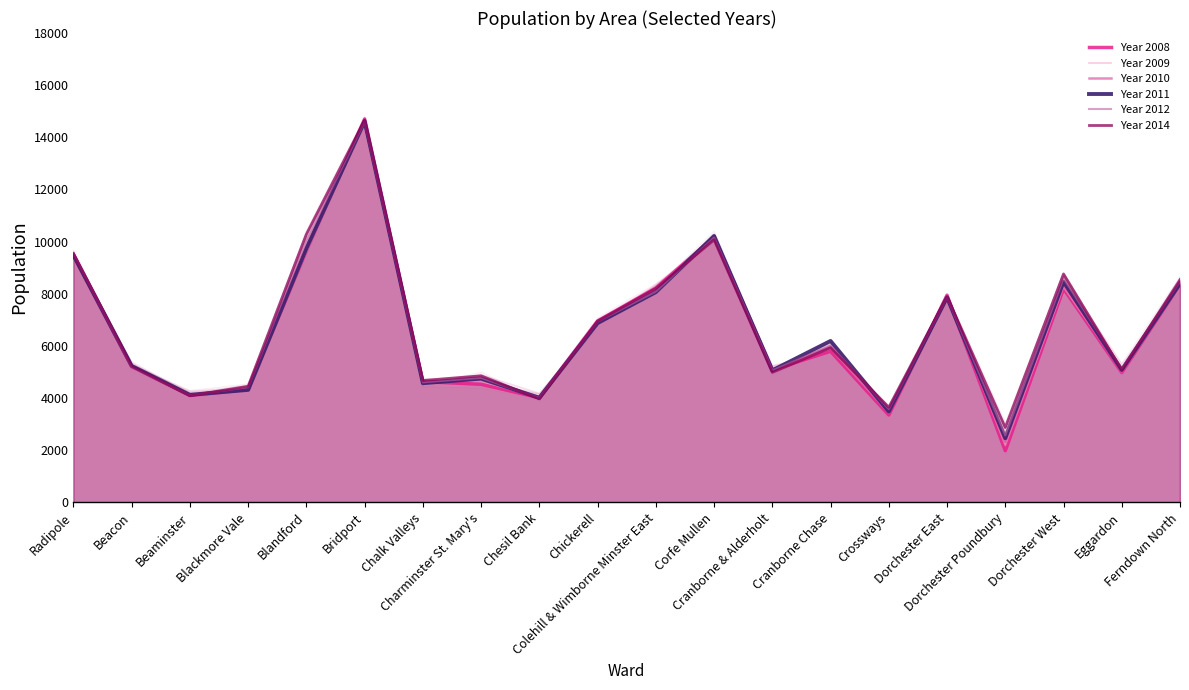

At how many categories does at least one series exceed 9592?

3